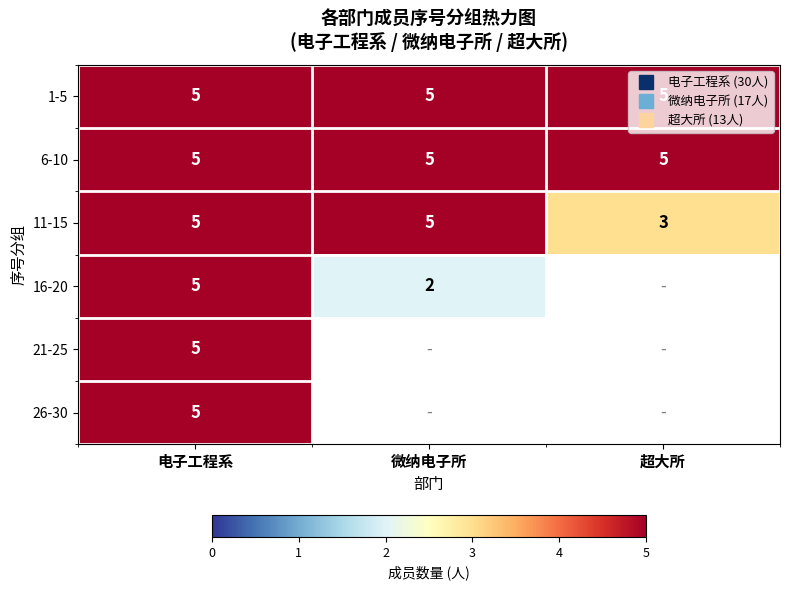

At which category does the chart reach its peak across all series?

电子工程系